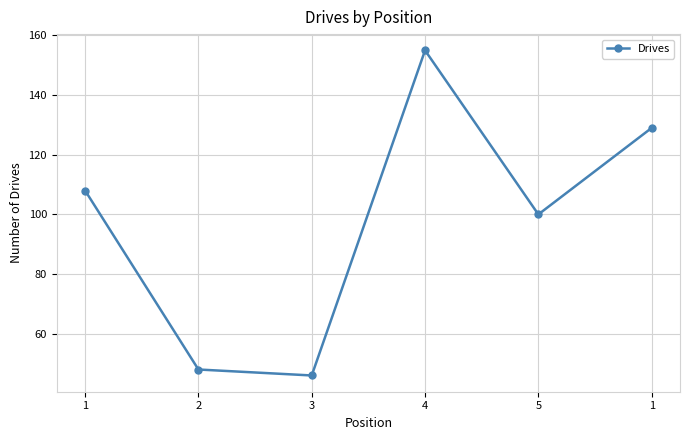

Does the chart have visible grid lines?

Yes